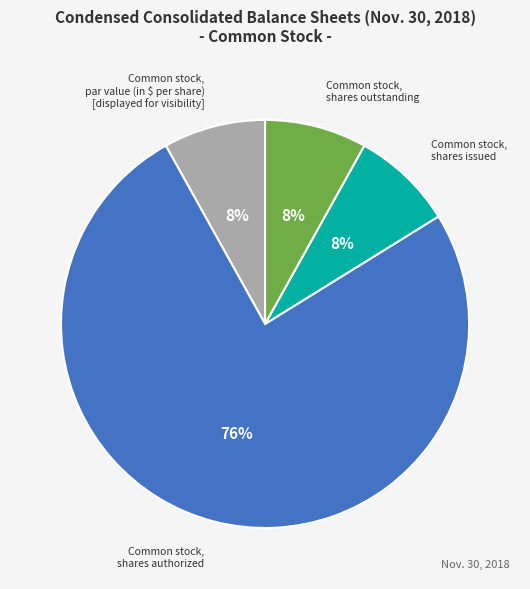

How many segments does this pie chart have?

4